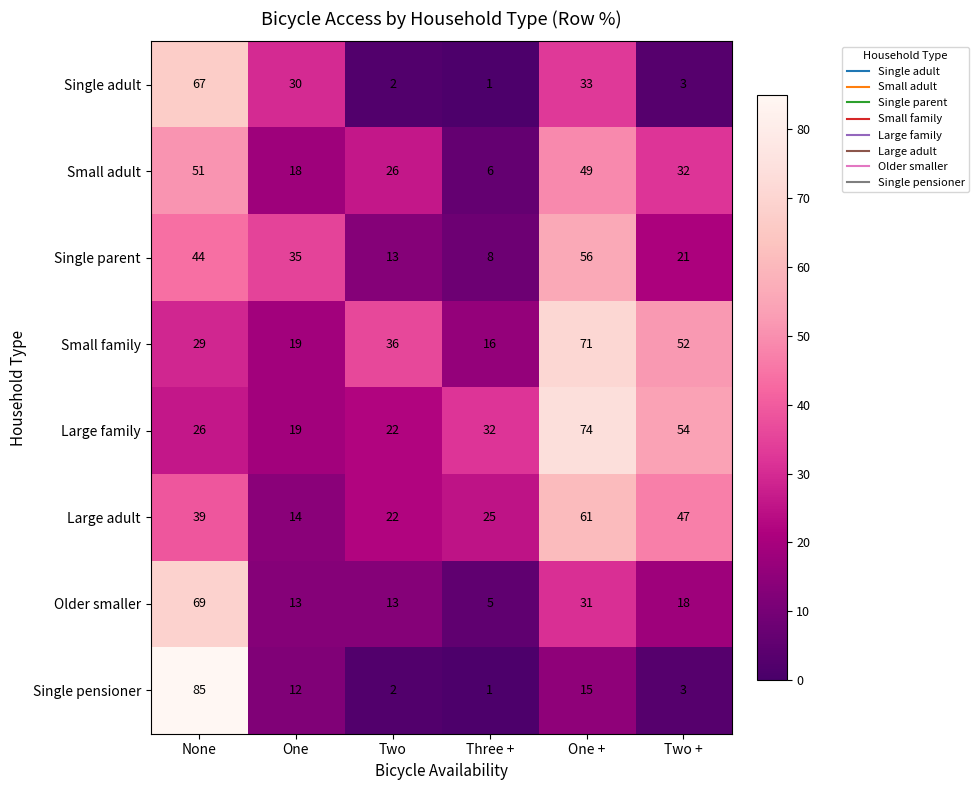

True or false: Large family has a value of 54 at Two +.

True